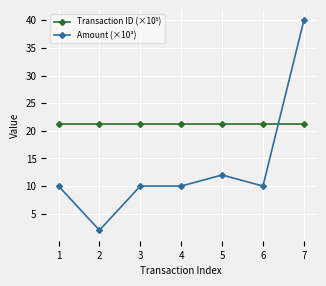

What is the smallest value displayed?

2.0